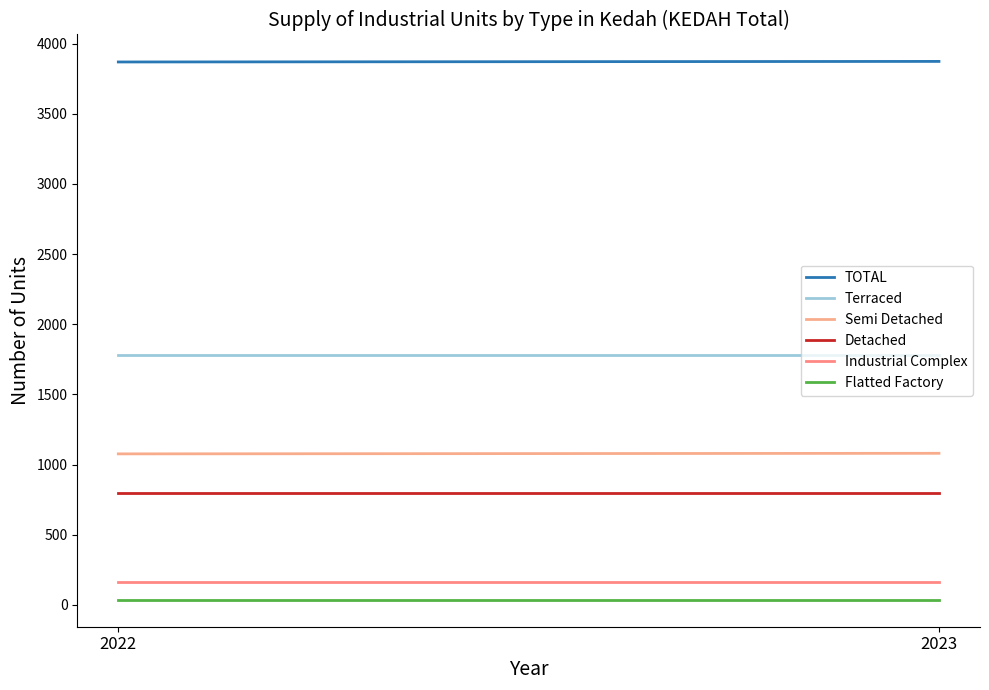

Count the Semi Detached values in the range 1076 to 1080.

2